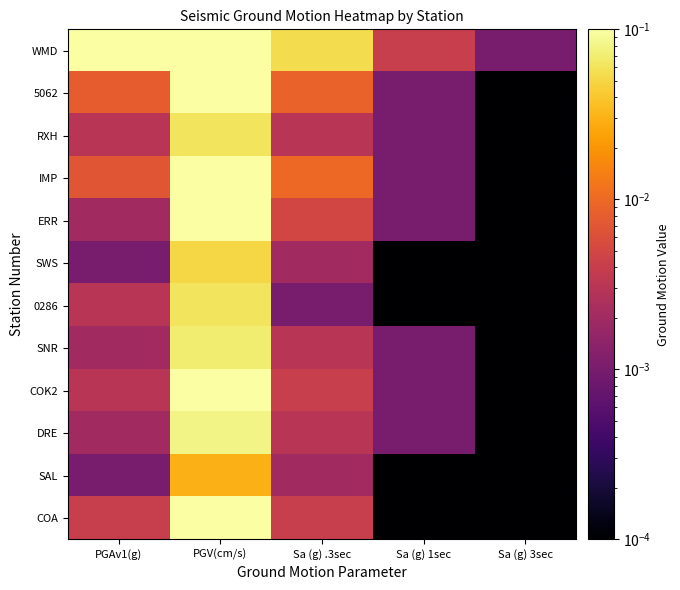

What is the total value across all series at PGAv1(g)?

0.2